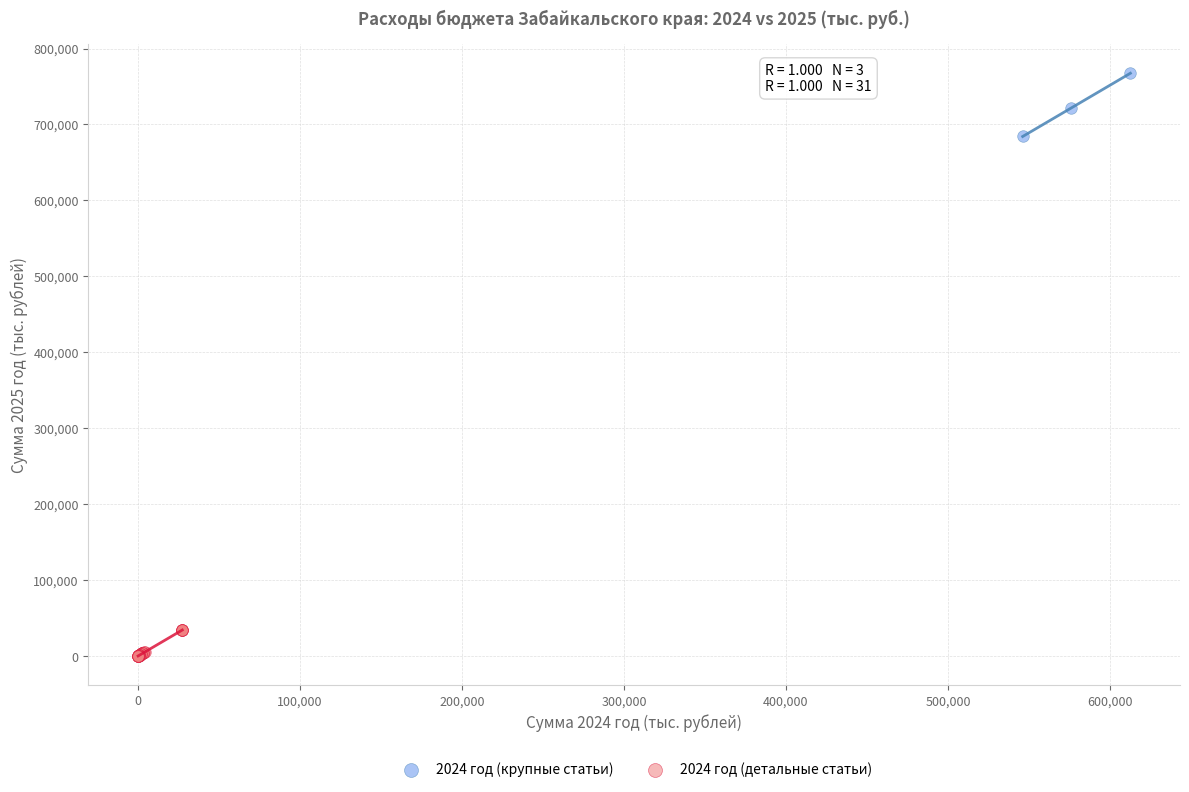

Which series reaches the maximum Y coordinate?

2024 год (крупные статьи)